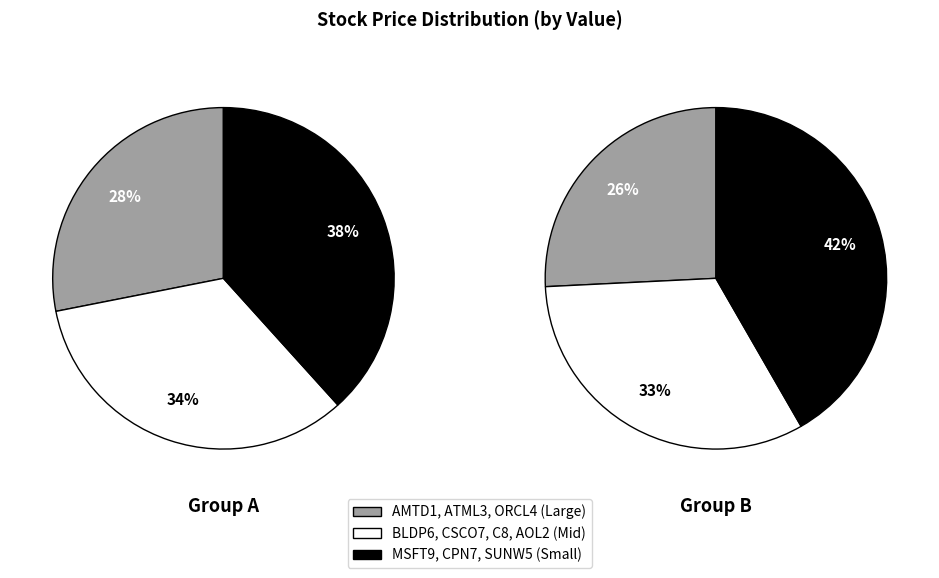

Combined, what portion of the pie is CSCO7 and SUNW5?

30.5%